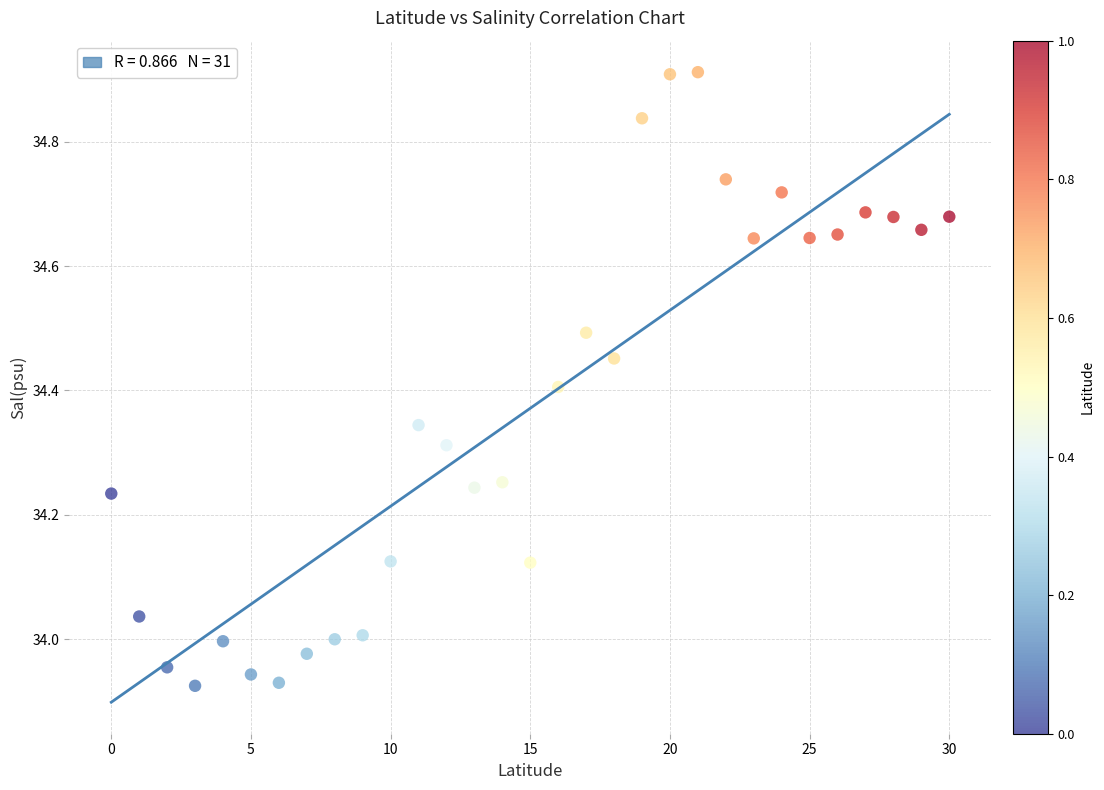

What is the range of Y values (max minus min)?

1.0